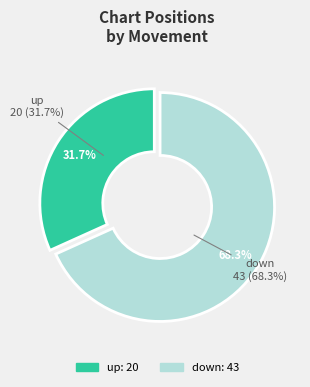

To the nearest percent, what percentage of the pie is down?

68%